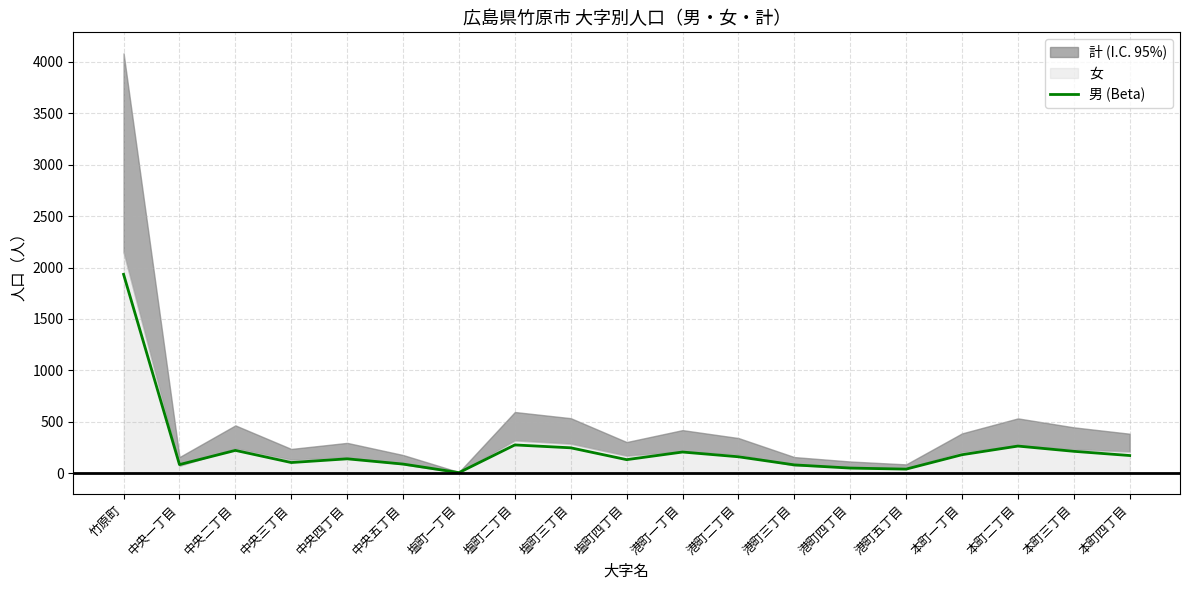

Is it true that the value at 塩町三丁目 is 248?

True